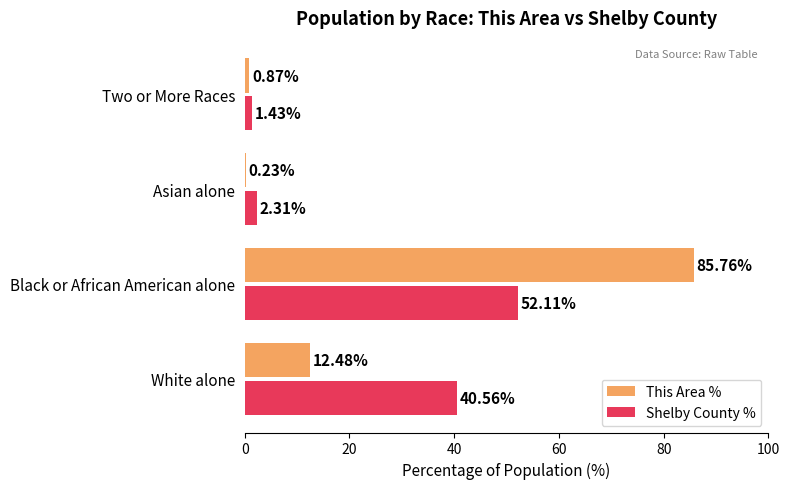

Which category has the highest value across all series?

Black or African American alone